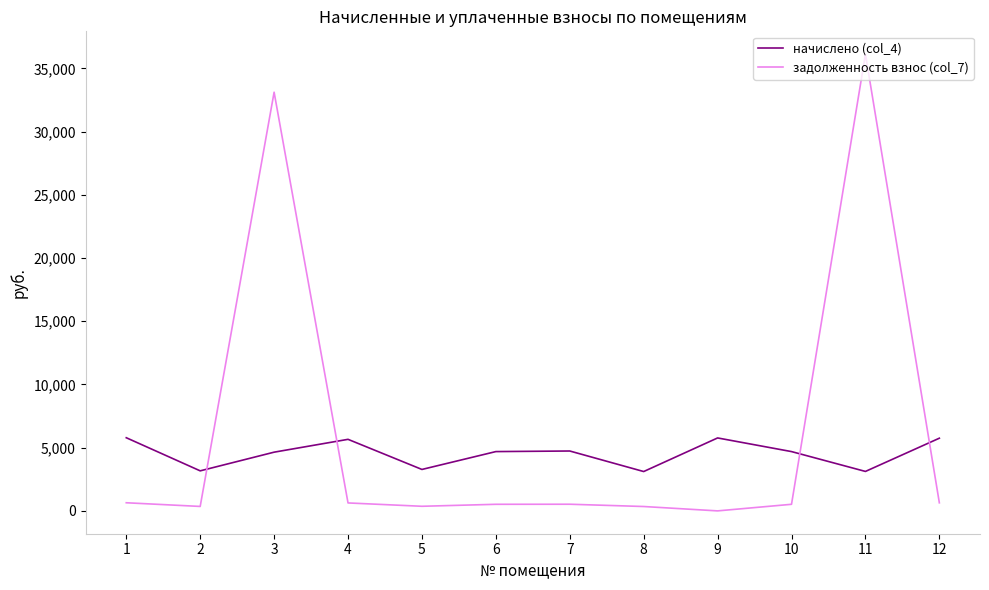

What is the difference between the maximum and minimum values in the задолженность взнос (col_7) series?

36128.9